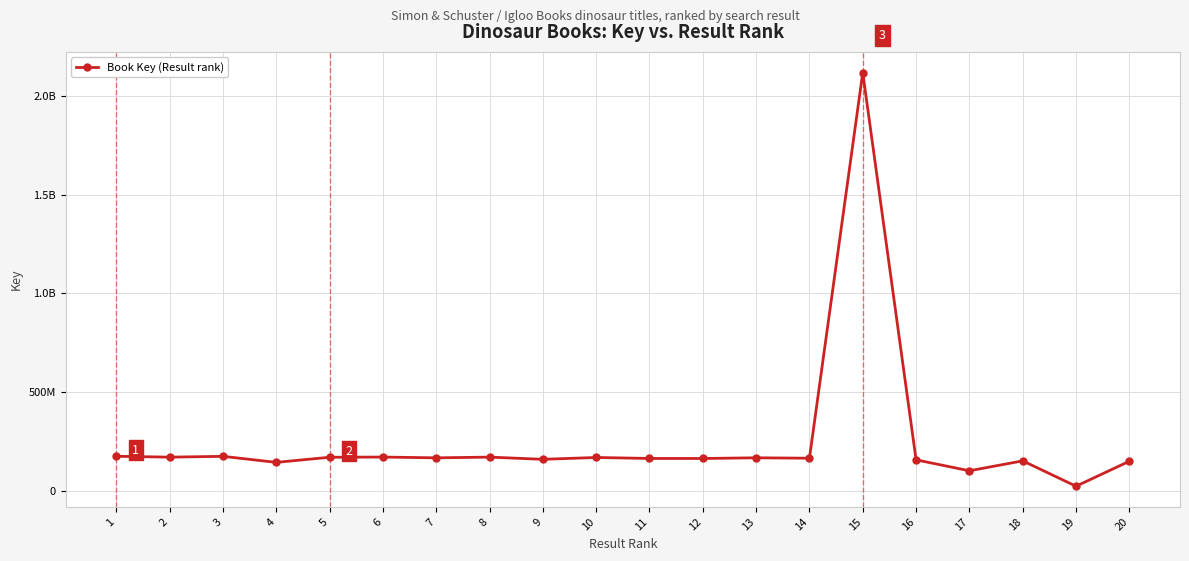

What is the value of the 8th point from the left?

169576884